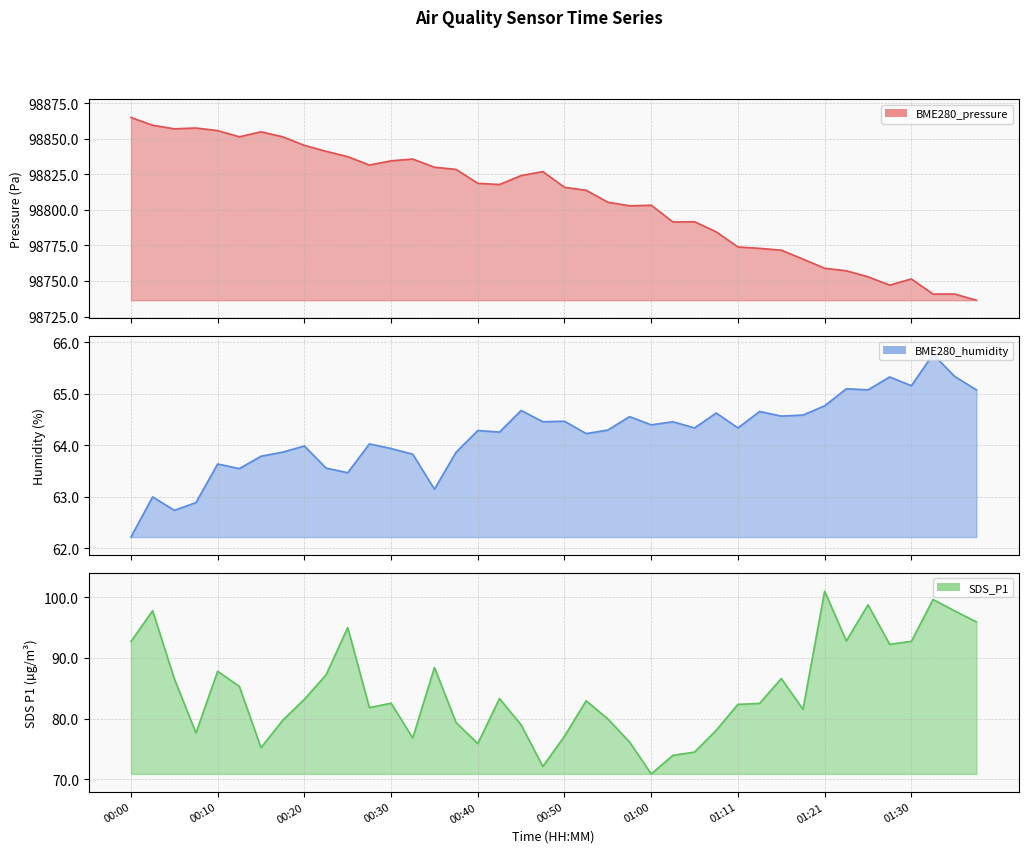

What are all the series names shown in the legend?

BME280_pressure (line), BME280_humidity (line), SDS_P1 (line)